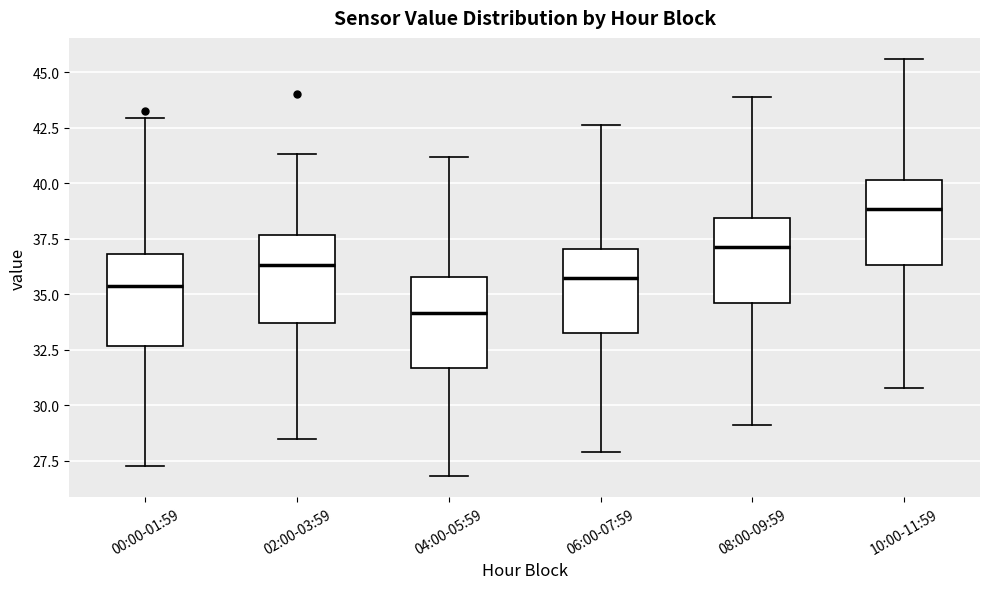

Which box has the lowest median line?

04:00-05:59